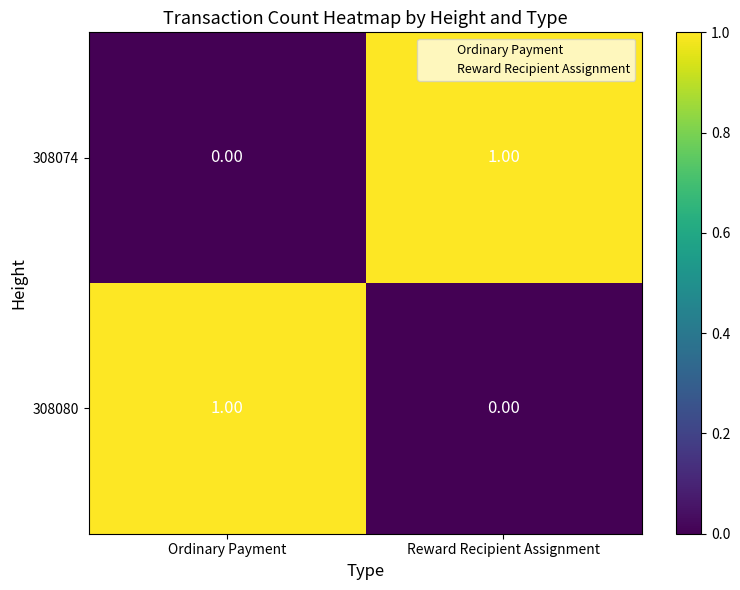

Which category has the highest value in the 308074 series?

Reward Recipient Assignment